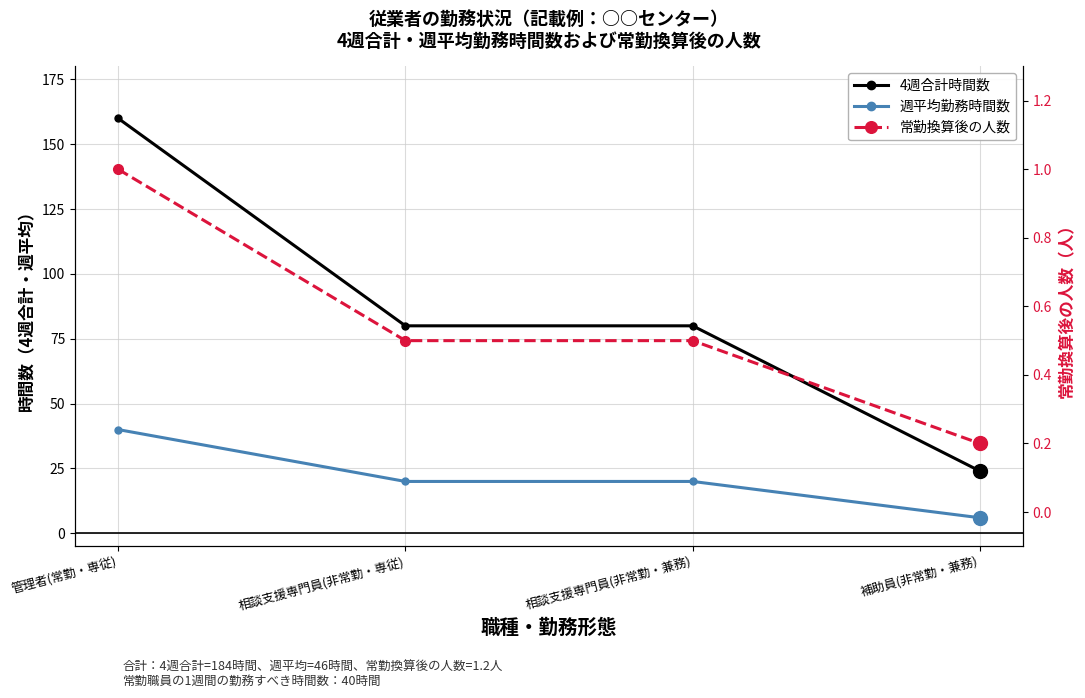

How many 4週合計時間数 values are between 80 and 160?

3